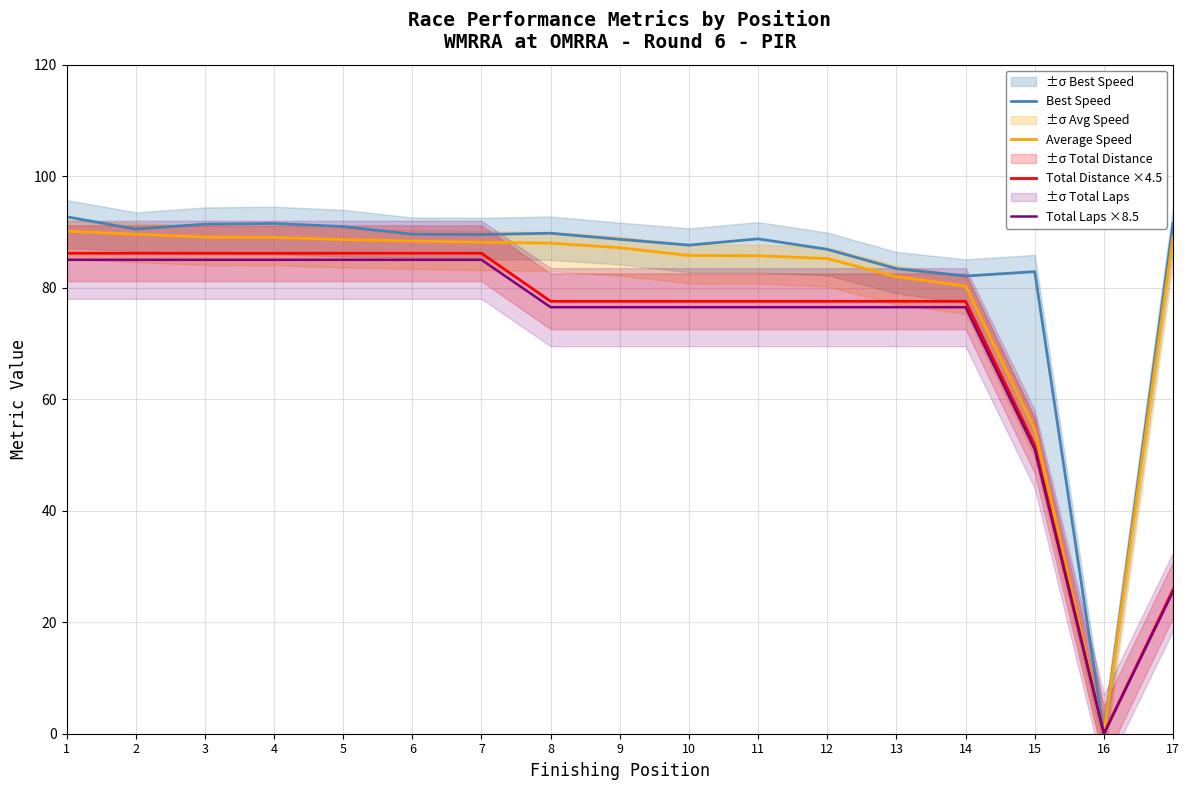

The Average Speed series shows 129.1 at 2. True or false?

False